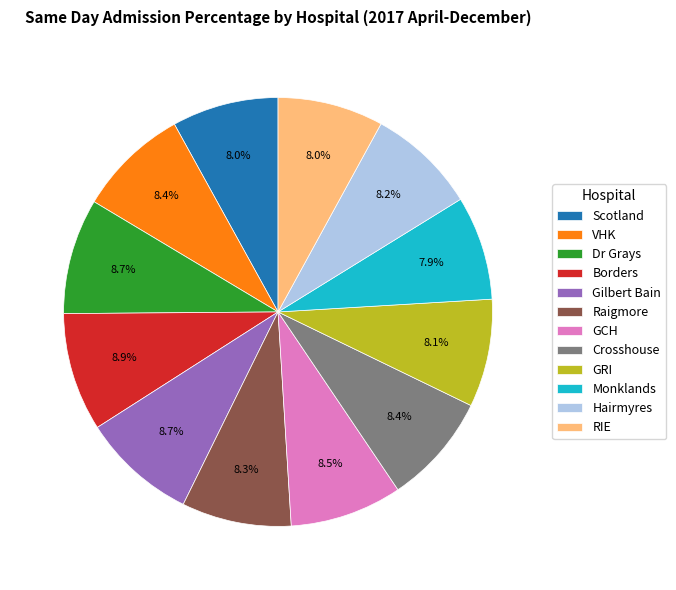

Combined, do Raigmore and RIE account for over 50%?

No